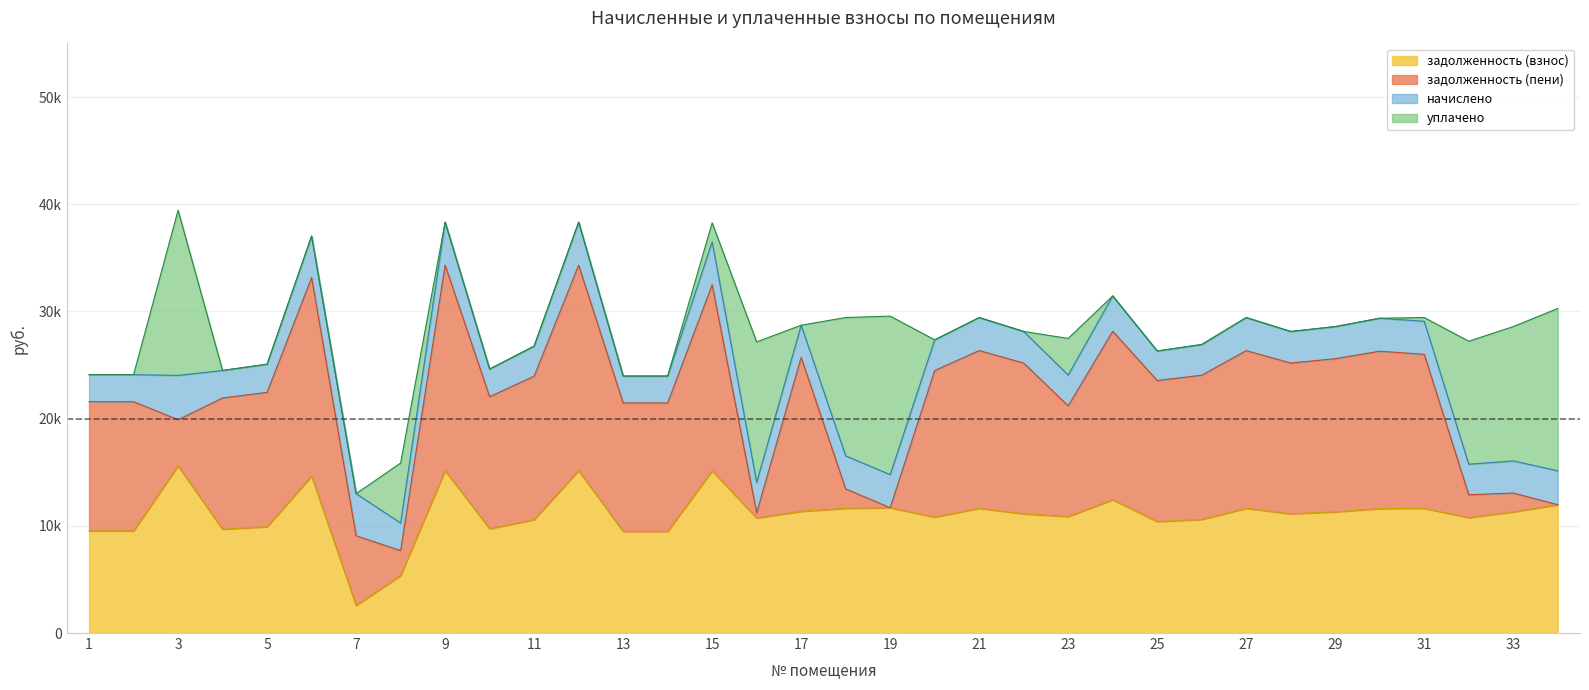

The уплачено series shows 11472.6 at 32. True or false?

True